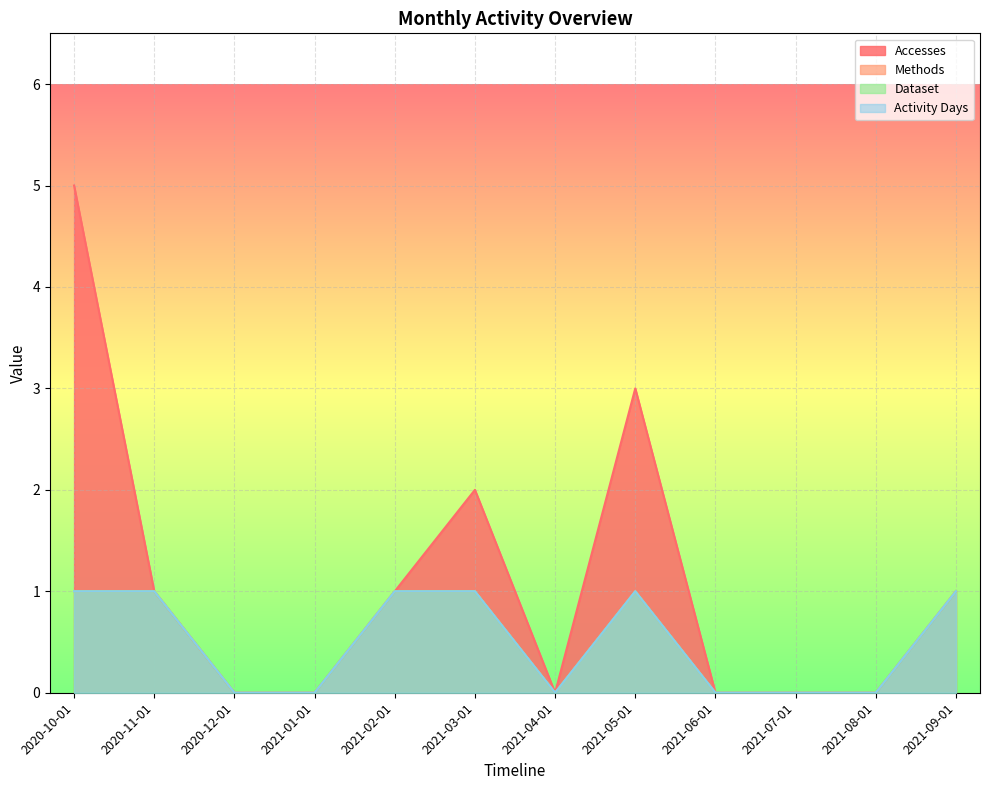

How many lines are shown in the chart?

4